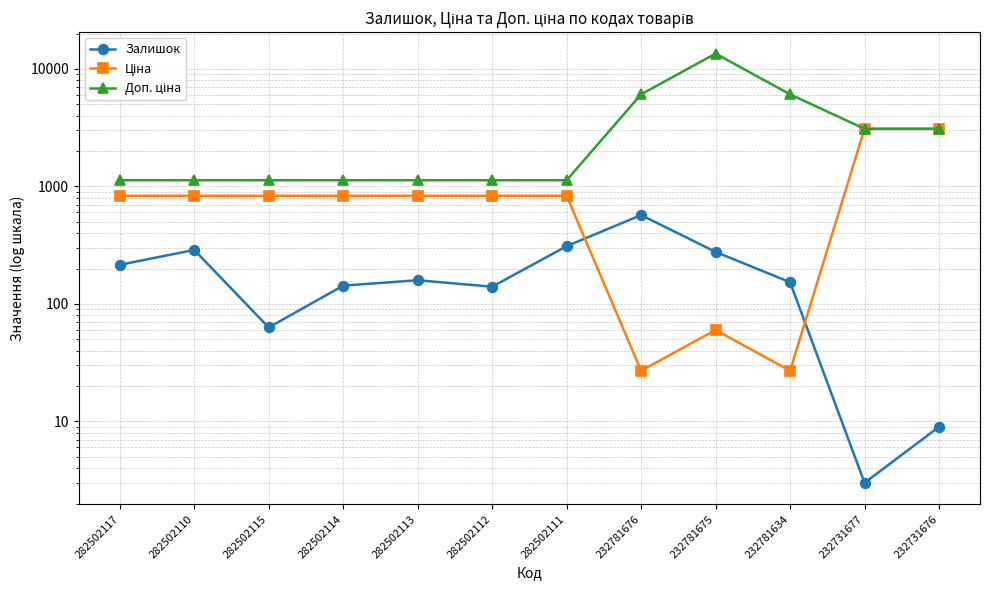

True or false: Залишок and Доп. ціна intersect in this chart.

False